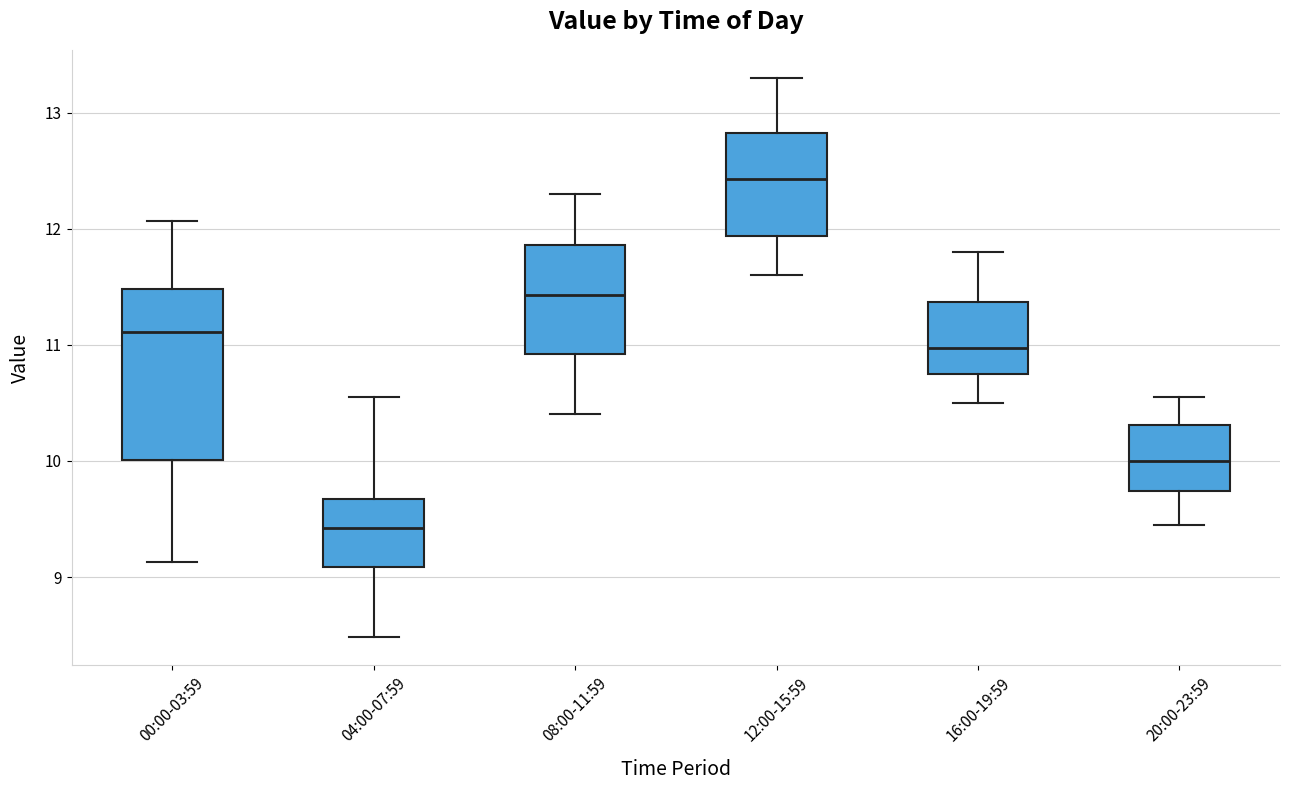

Which box's median line is the highest?

12:00-15:59